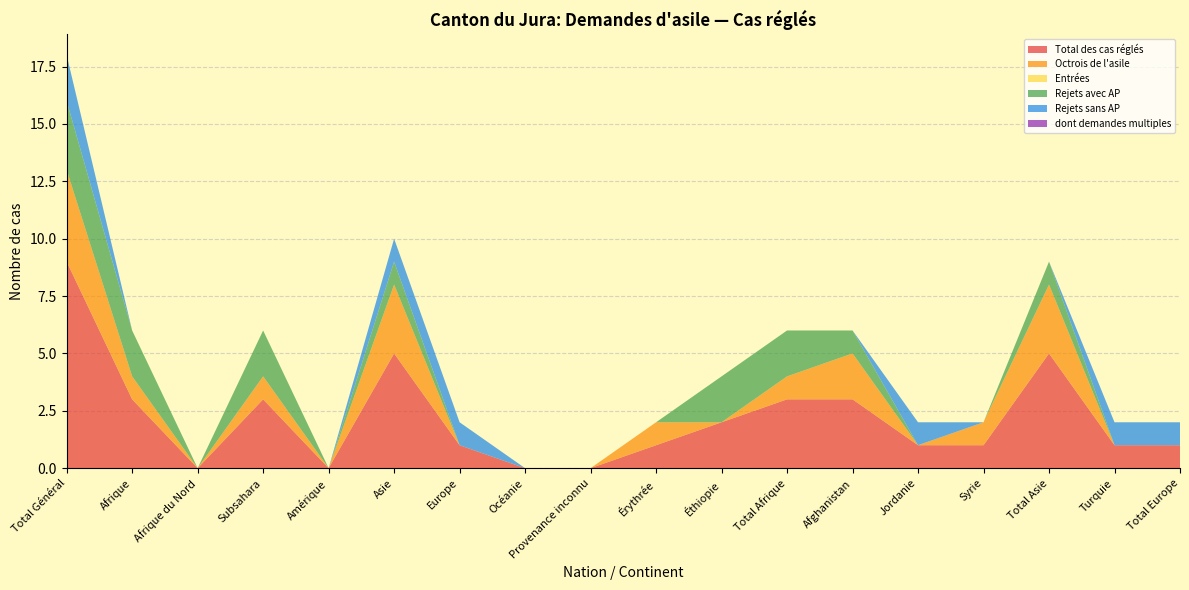

Reading left to right, what are all the values shown in this chart?

Total des cas réglés: 9	3	0	3	0	5	1	0	0	1	2	3	3	1	1	5	1	1
Octrois de l'asile: 4	1	0	1	0	3	0	0	0	1	0	1	2	0	1	3	0	0
Entrées: 0	0	0	0	0	0	0	0	0	0	0	0	0	0	0	0	0	0
Rejets avec AP: 3	2	0	2	0	1	0	0	0	0	2	2	1	0	0	1	0	0
Rejets sans AP: 2	0	0	0	0	1	1	0	0	0	0	0	0	1	0	0	1	1
dont demandes multiples: 0	0	0	0	0	0	0	0	0	0	0	0	0	0	0	0	0	0